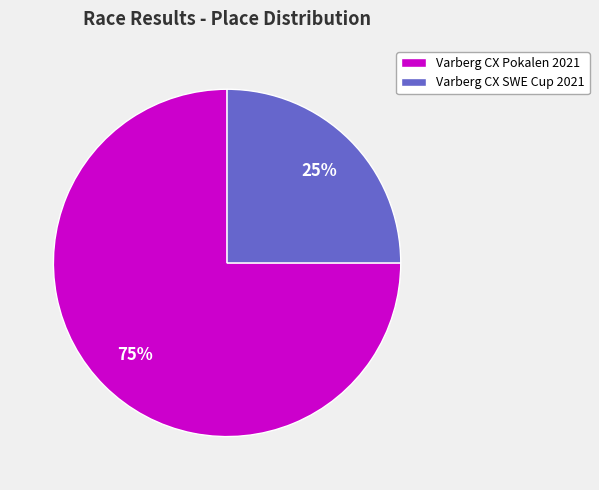

To the nearest percent, what is the difference between the largest and smallest slice percentages?

50%